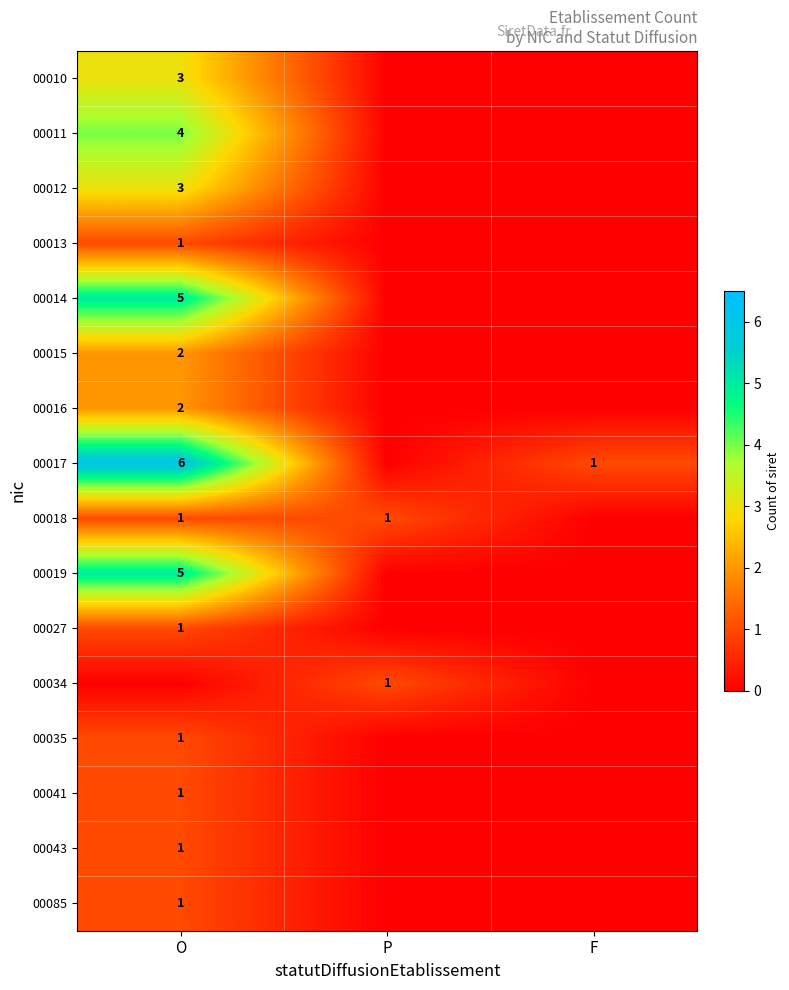

The value of 00016 at O is 2. True or false?

True